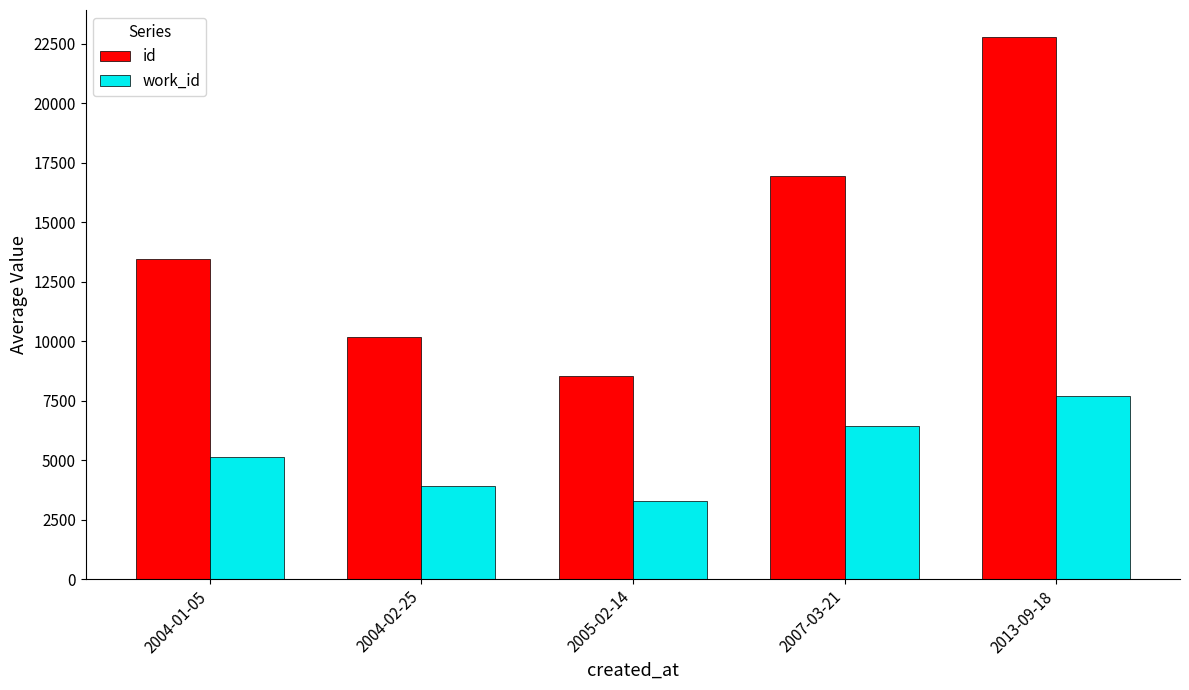

List the series in order of their overall mean, lowest first.

work_id, id